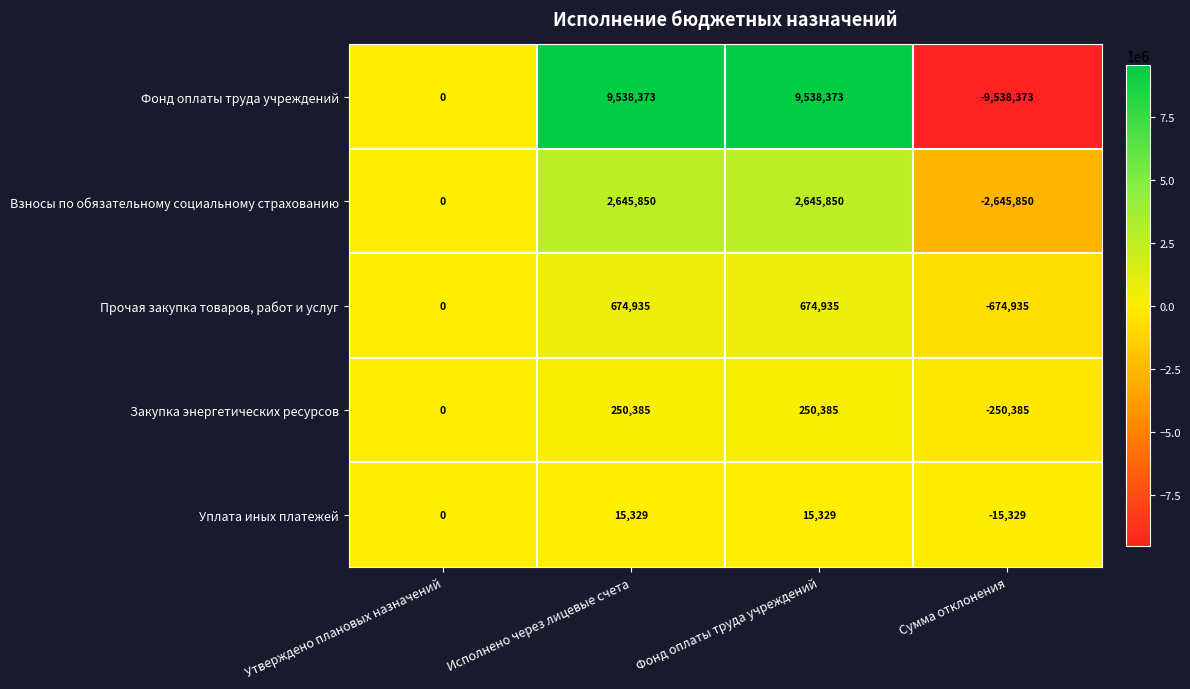

What is the difference between the Уплата иных платежей values at Сумма отклонения and Исполнено через лицевые счета?

30658